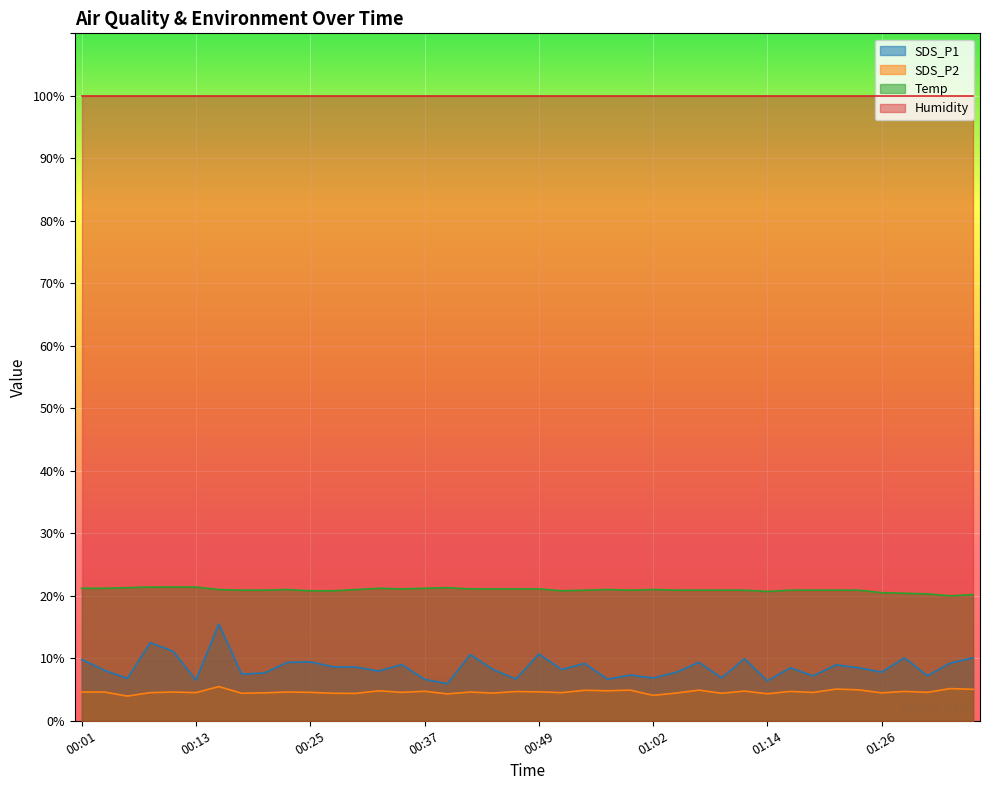

What is the highest value of the Temp series?

21.4